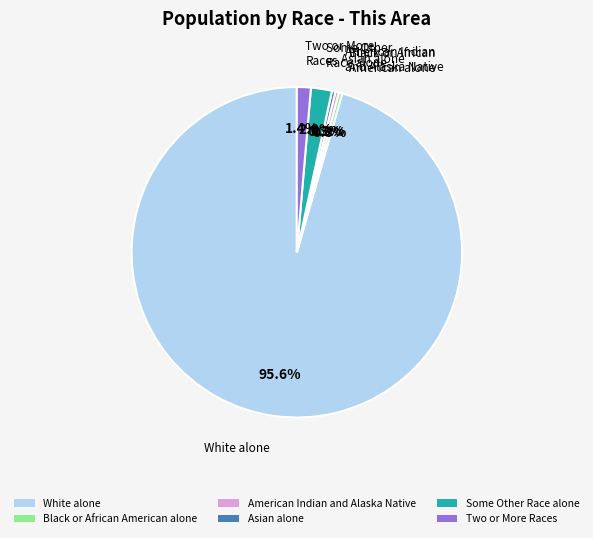

Is Two or More Races the majority of the pie?

No